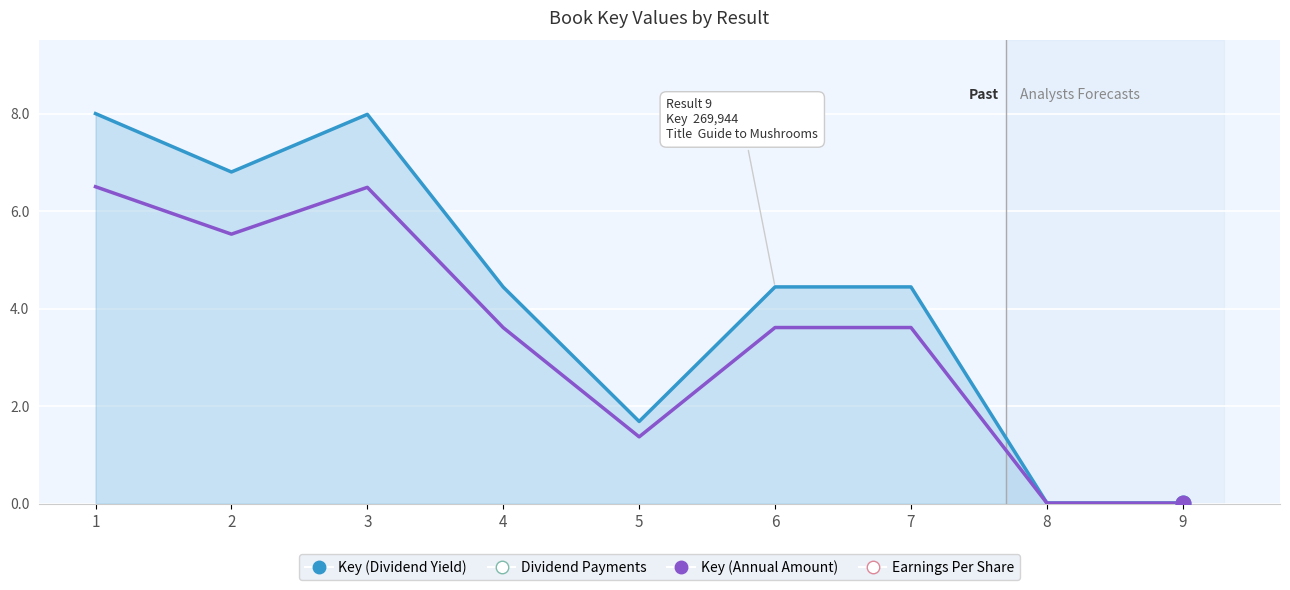

The value of Key (Annual Amount) at 3 is 8.6. True or false?

False